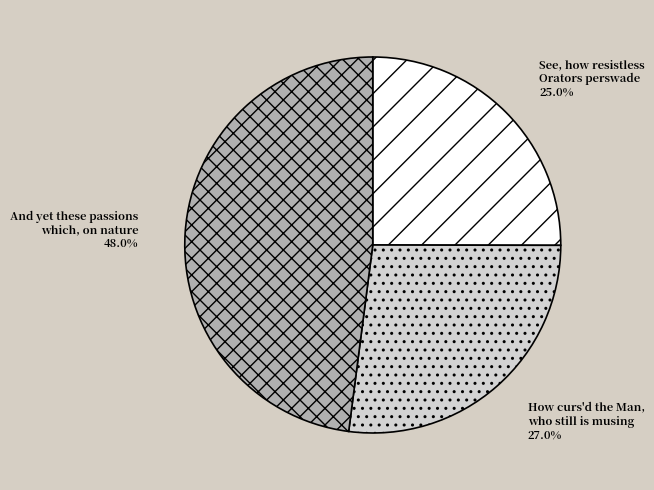

Approximately how many times larger is the value at And yet these passions which, on nature compared to How curs'd the Man, who still is musing?

1.8